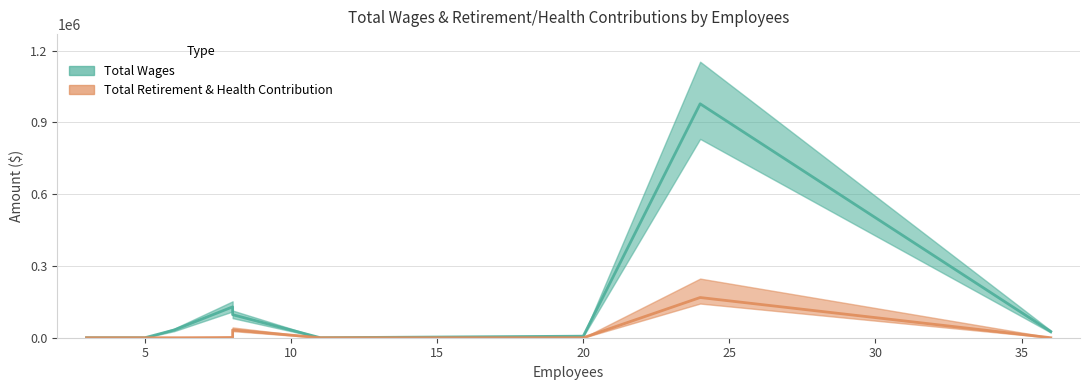

Between 8 and 20, which is larger?

8